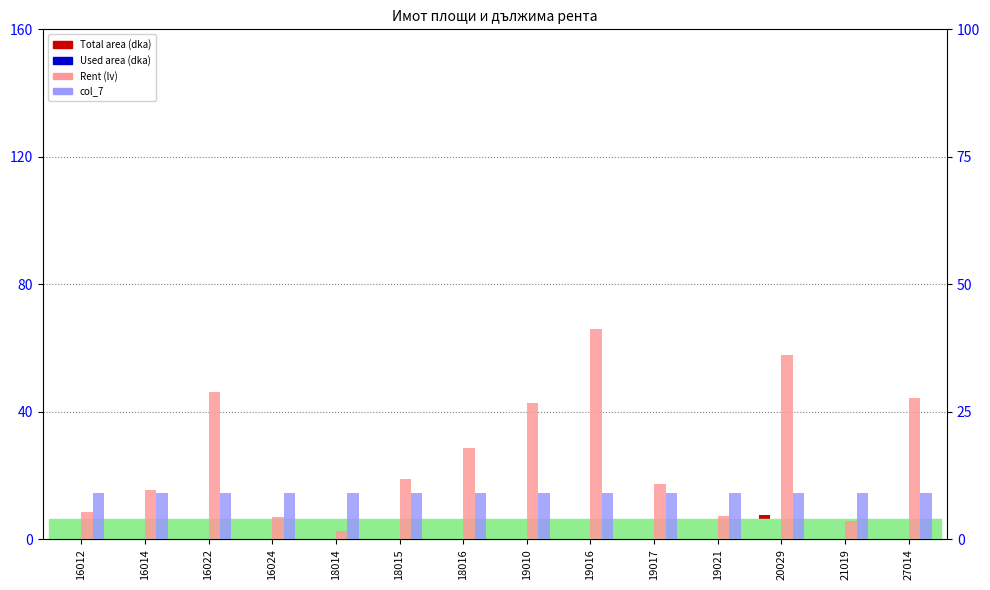

The value of col_7 at 19021 is 2.8. True or false?

False